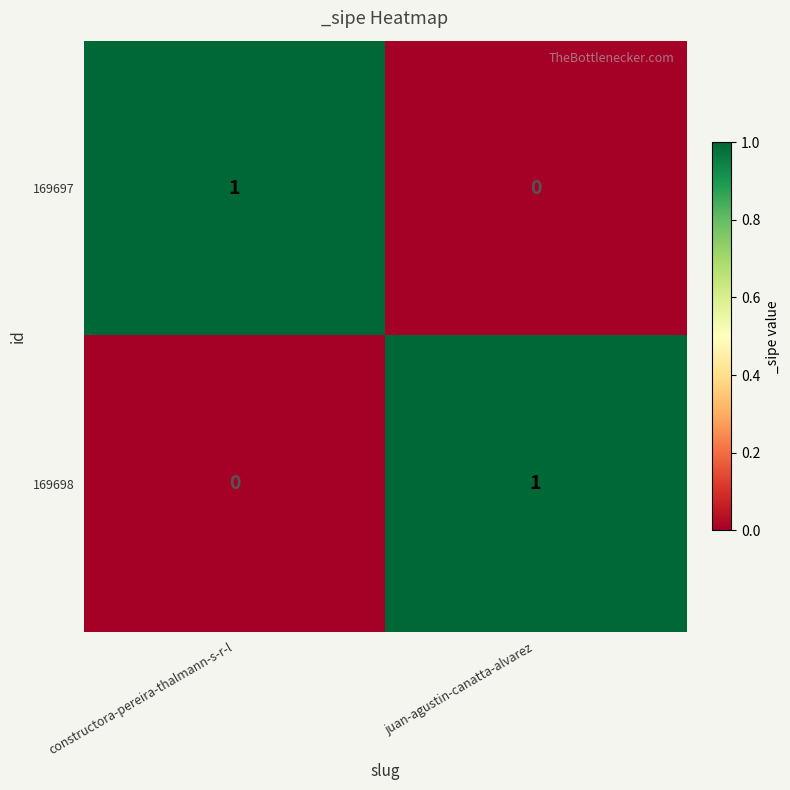

Reading left to right, list all the values displayed in this chart.

169697: constructora-pereira-thalmann-s-r-l=1	juan-agustin-canatta-alvarez=0
169698: constructora-pereira-thalmann-s-r-l=0	juan-agustin-canatta-alvarez=1